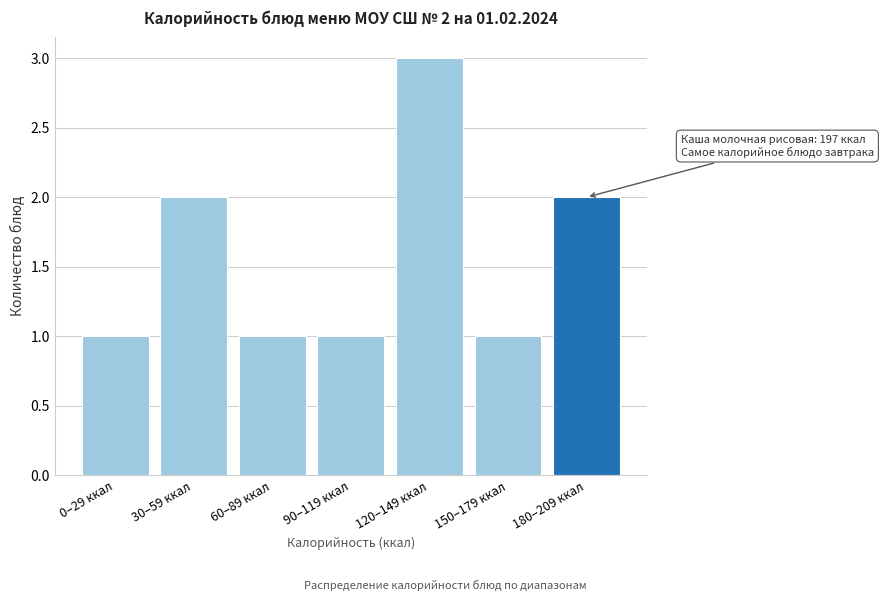

Reading left to right, list all the values displayed in this chart.

1	2	1	1	3	1	2